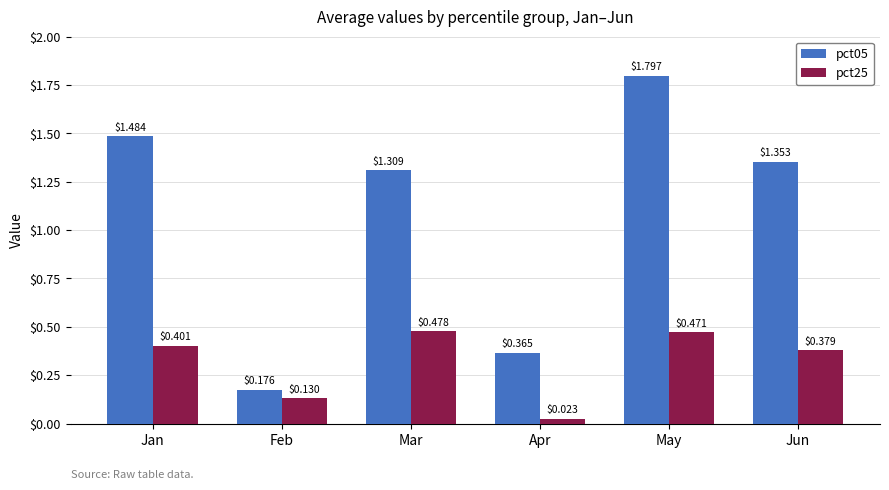

How many pct05 values are between 0 and 1?

2